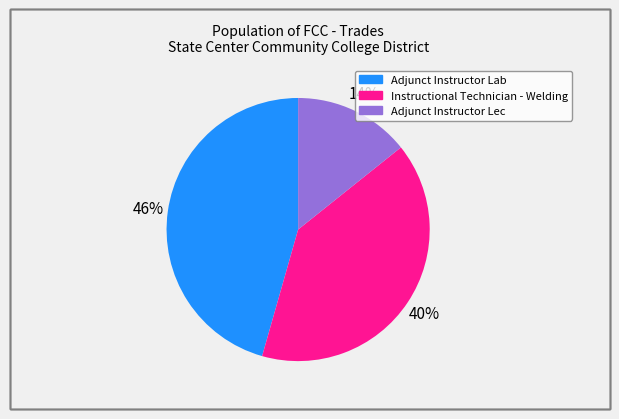

Between Adjunct Instructor Lab and Instructional Technician - Welding, which is larger?

Adjunct Instructor Lab